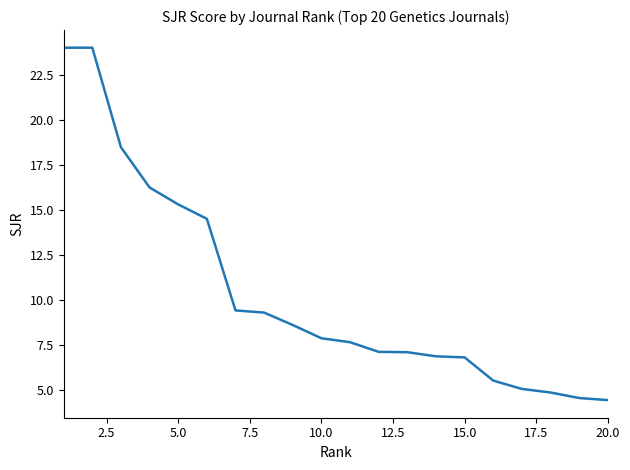

What is the difference between the second highest and minimum values?

19.6